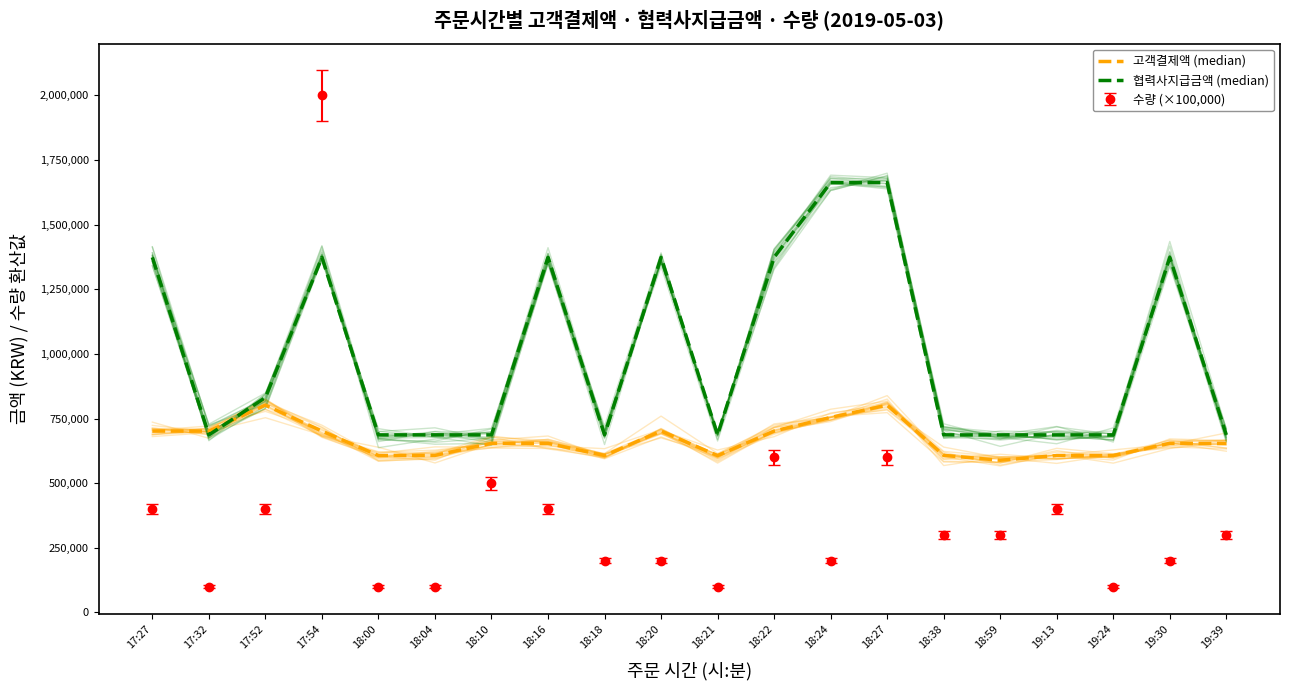

What value does the 고객결제액 (median) series have at 18:20, to the nearest 100?

701700